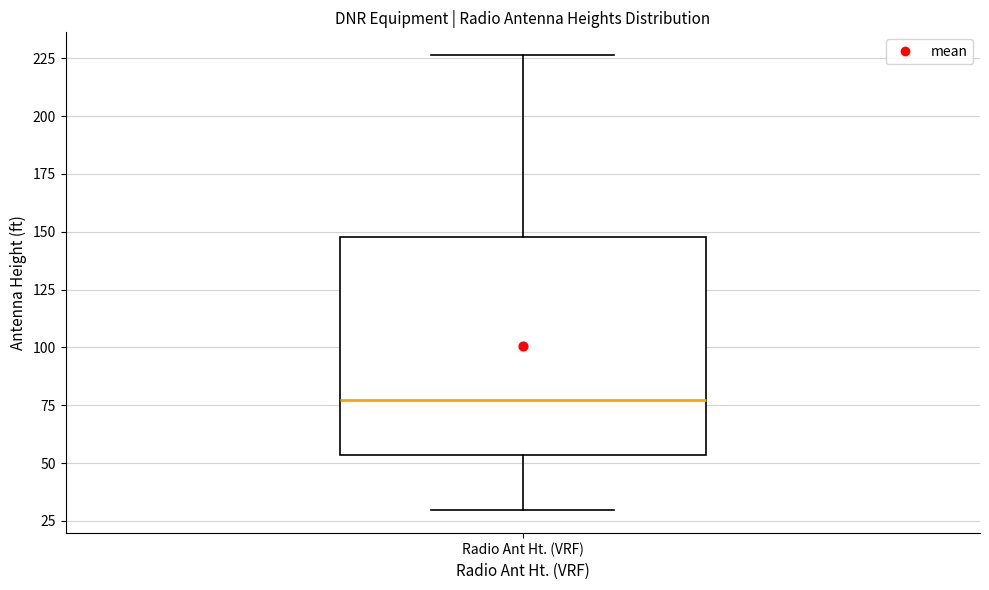

Transcribe this box plot: give where the median line is, the range the box spans, and where the two whiskers end, as read against the y-axis. The values are not printed on the chart, so give them approximately, as read against the axis.

median 75, box 55 to 150, whiskers 30 to 225